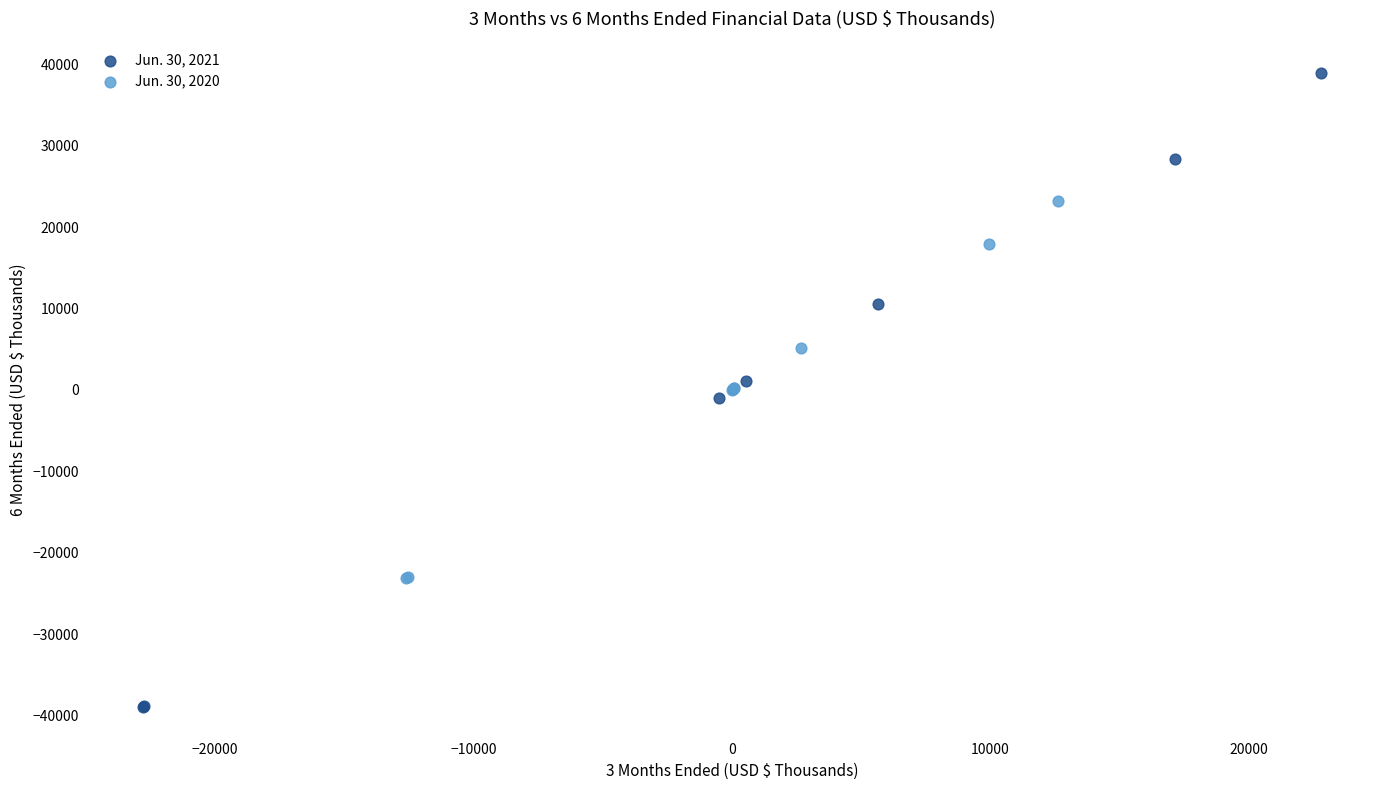

What are all the series names shown in the legend?

Jun. 30, 2021, Jun. 30, 2020